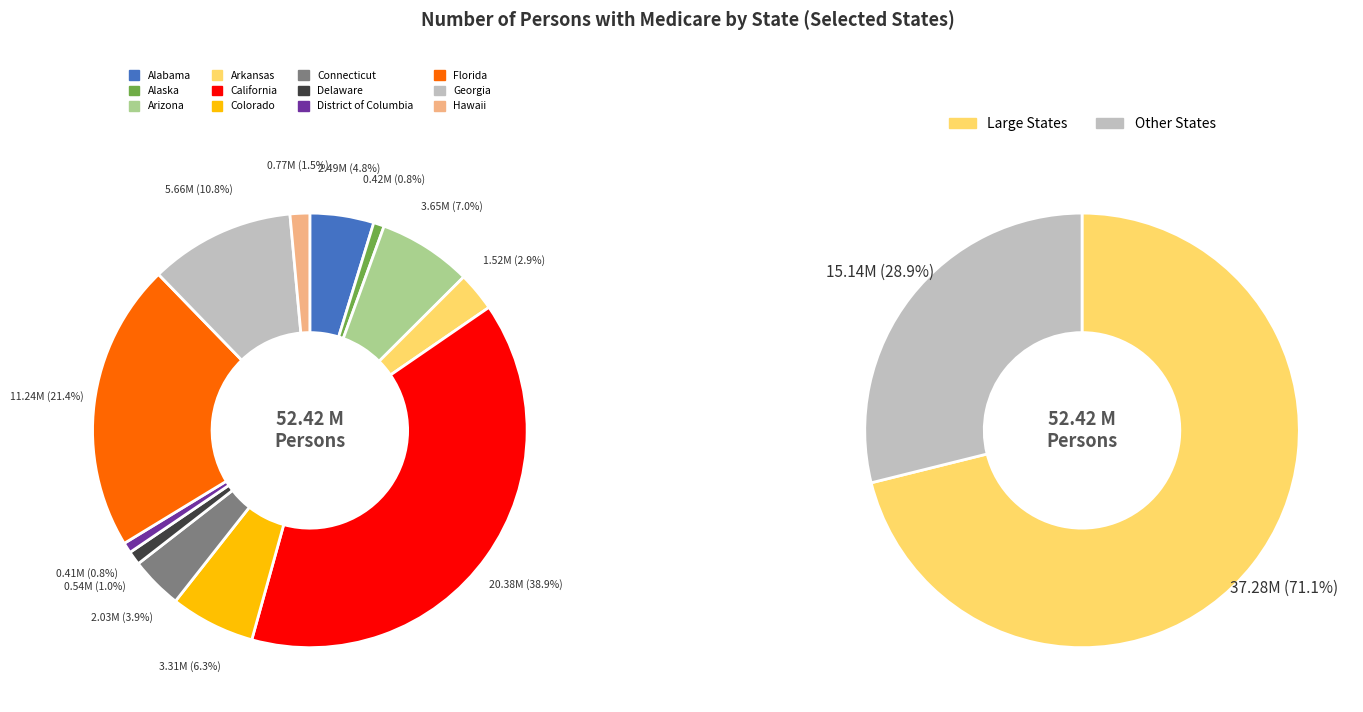

Which slice is the smallest?

District of Columbia